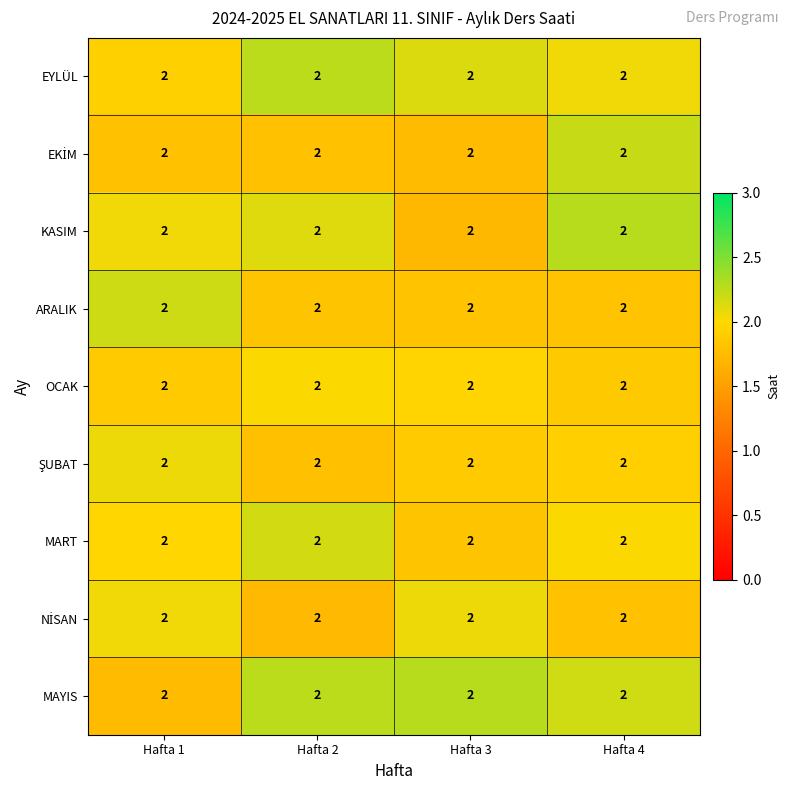

Rank the series at Hafta 1 from lowest to highest value.

MAYIS, EKİM, OCAK, EYLÜL, MART, NİSAN, KASIM, ŞUBAT, ARALIK